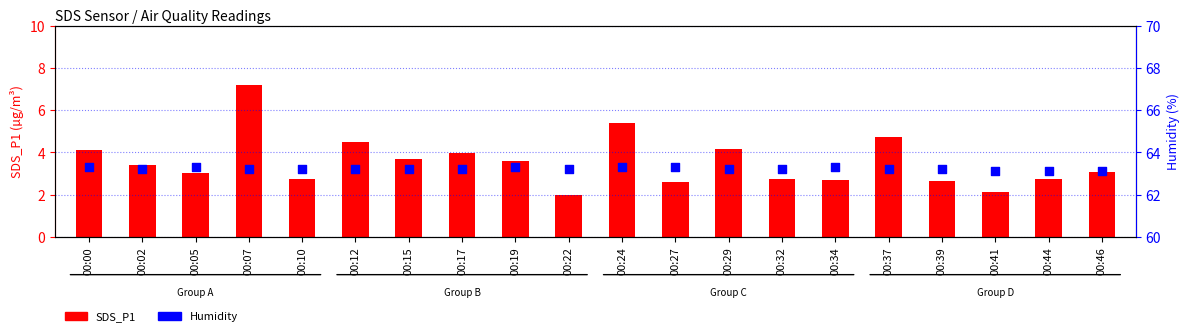

Which series has the largest total across all categories?

Humidity